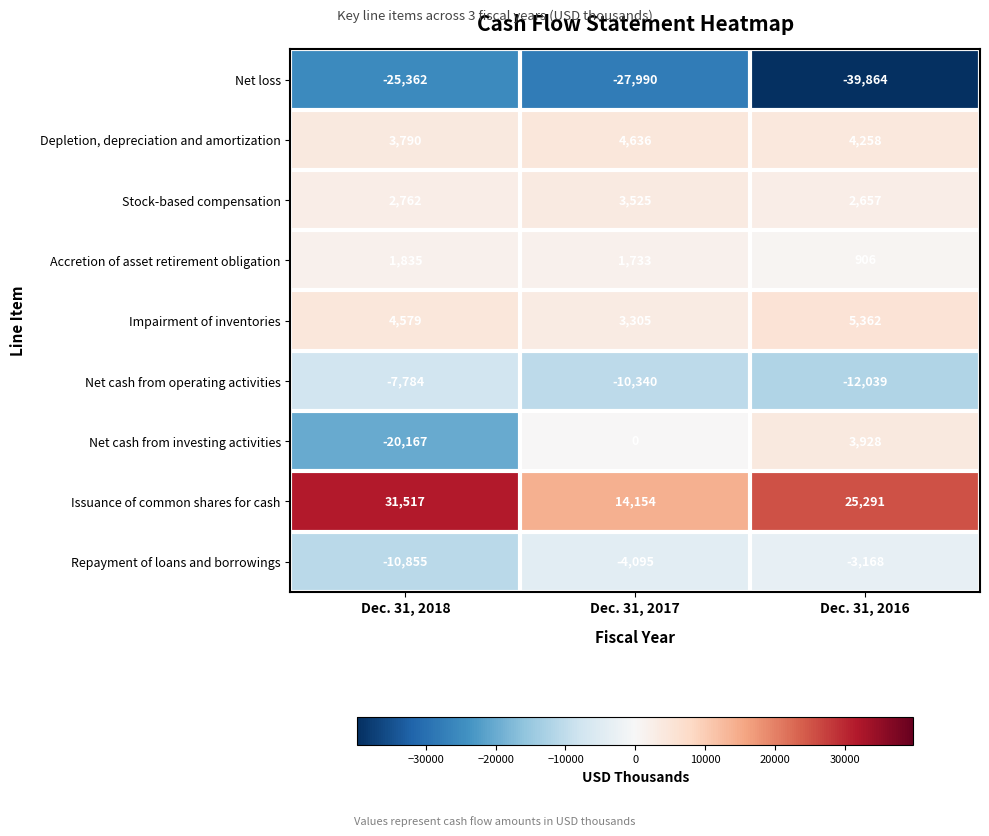

Reading right to left, list all the values displayed in this chart.

Net loss: -39864	-27990	-25362
Depletion, depreciation and amortization: 4258	4636	3790
Stock-based compensation: 2657	3525	2762
Accretion of asset retirement obligation: 906	1733	1835
Impairment of inventories: 5362	3305	4579
Net cash from operating activities: -12039	-10340	-7784
Net cash from investing activities: 3928	0	-20167
Issuance of common shares for cash: 25291	14154	31517
Repayment of loans and borrowings: -3168	-4095	-10855